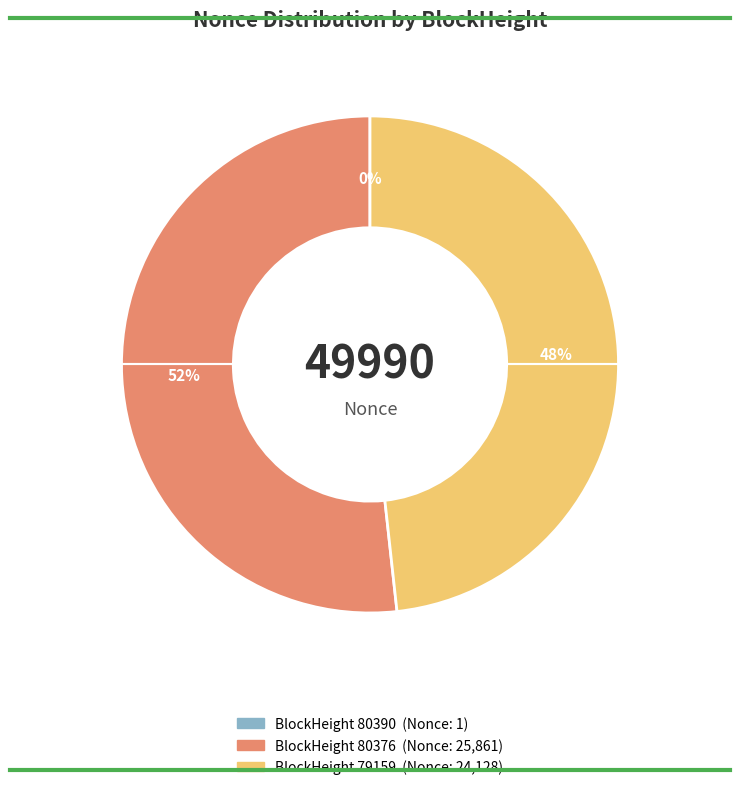

Is there any slice that represents more than half of the pie?

Yes